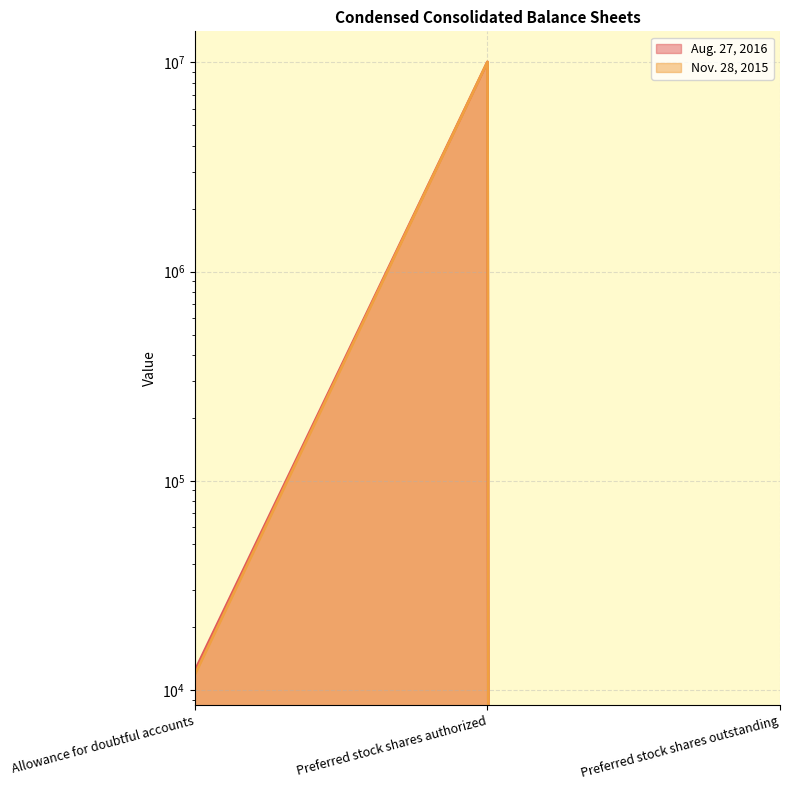

Which series has the widest spread of values?

Aug. 27, 2016